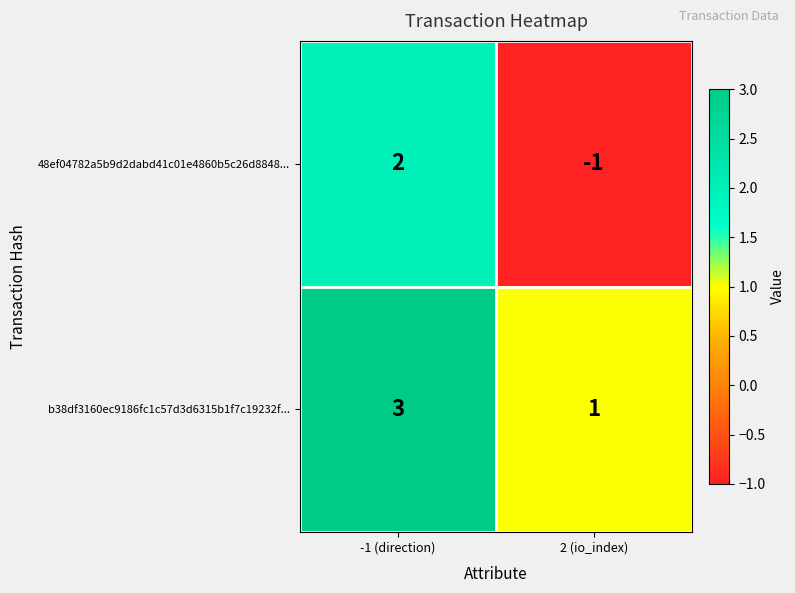

At which category does the chart reach its peak across all series?

-1 (direction)